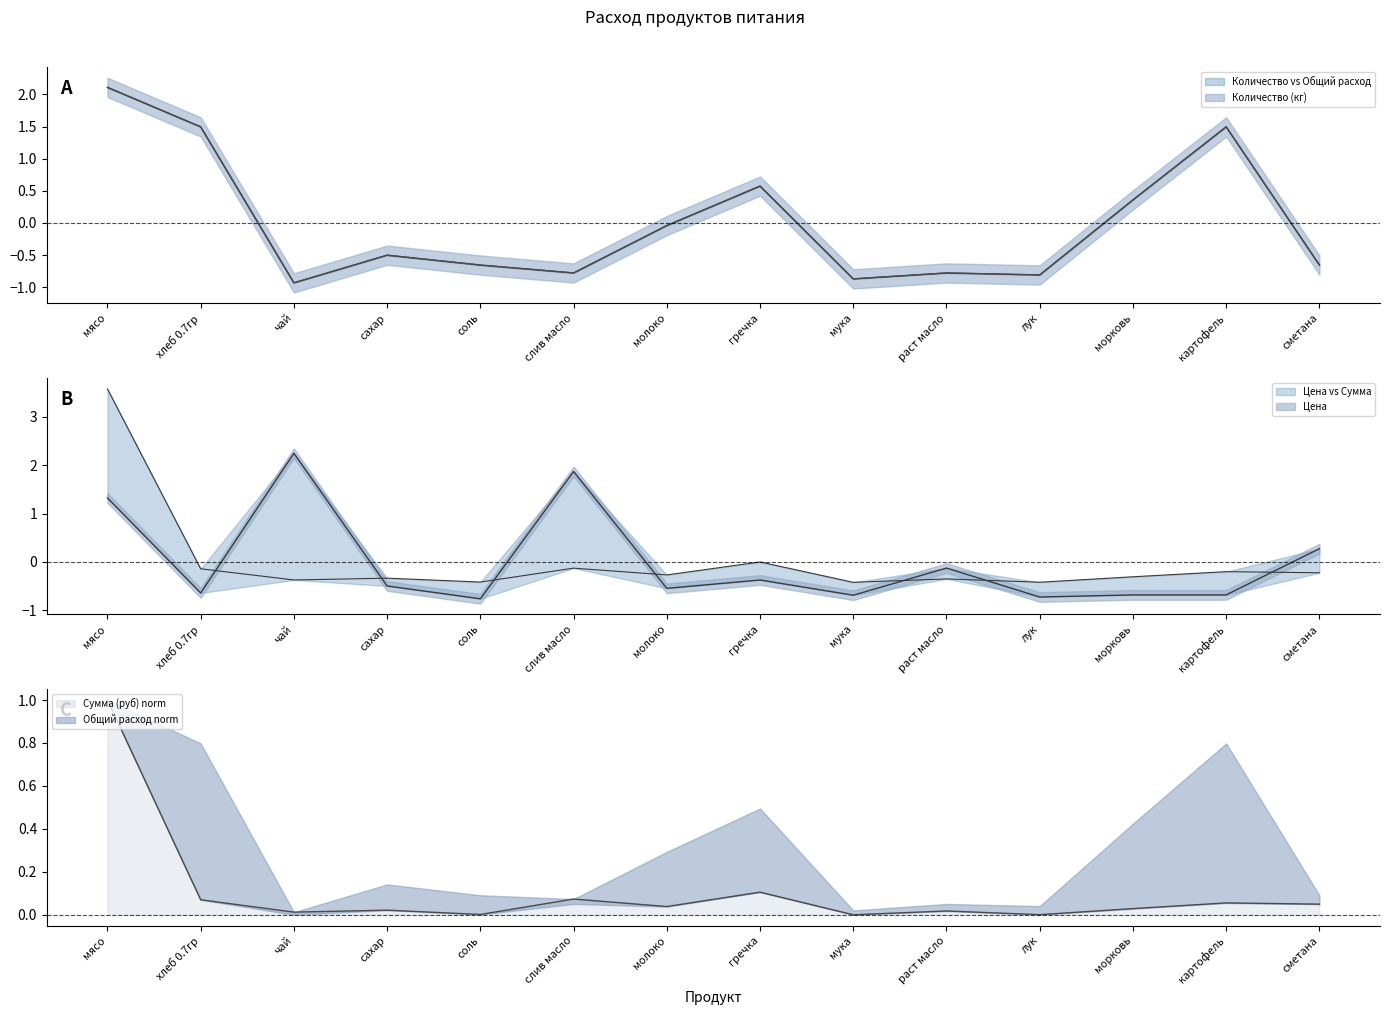

Reading right to left, list all the values displayed in this chart.

Количество (кг): -0.7	1.5	0.4	-0.8	-0.8	-0.9	0.6	-0.0	-0.8	-0.7	-0.5	-0.9	1.5	2.1
Общий расход: -0.7	1.5	0.4	-0.8	-0.8	-0.9	0.6	-0.0	-0.8	-0.7	-0.5	-0.9	1.5	2.1
Цена: 0.3	-0.7	-0.7	-0.7	-0.1	-0.7	-0.4	-0.5	1.9	-0.8	-0.5	2.2	-0.6	1.3
Сумма (руб): -0.2	-0.2	-0.3	-0.4	-0.4	-0.4	0.0	-0.3	-0.1	-0.4	-0.3	-0.4	-0.1	3.6